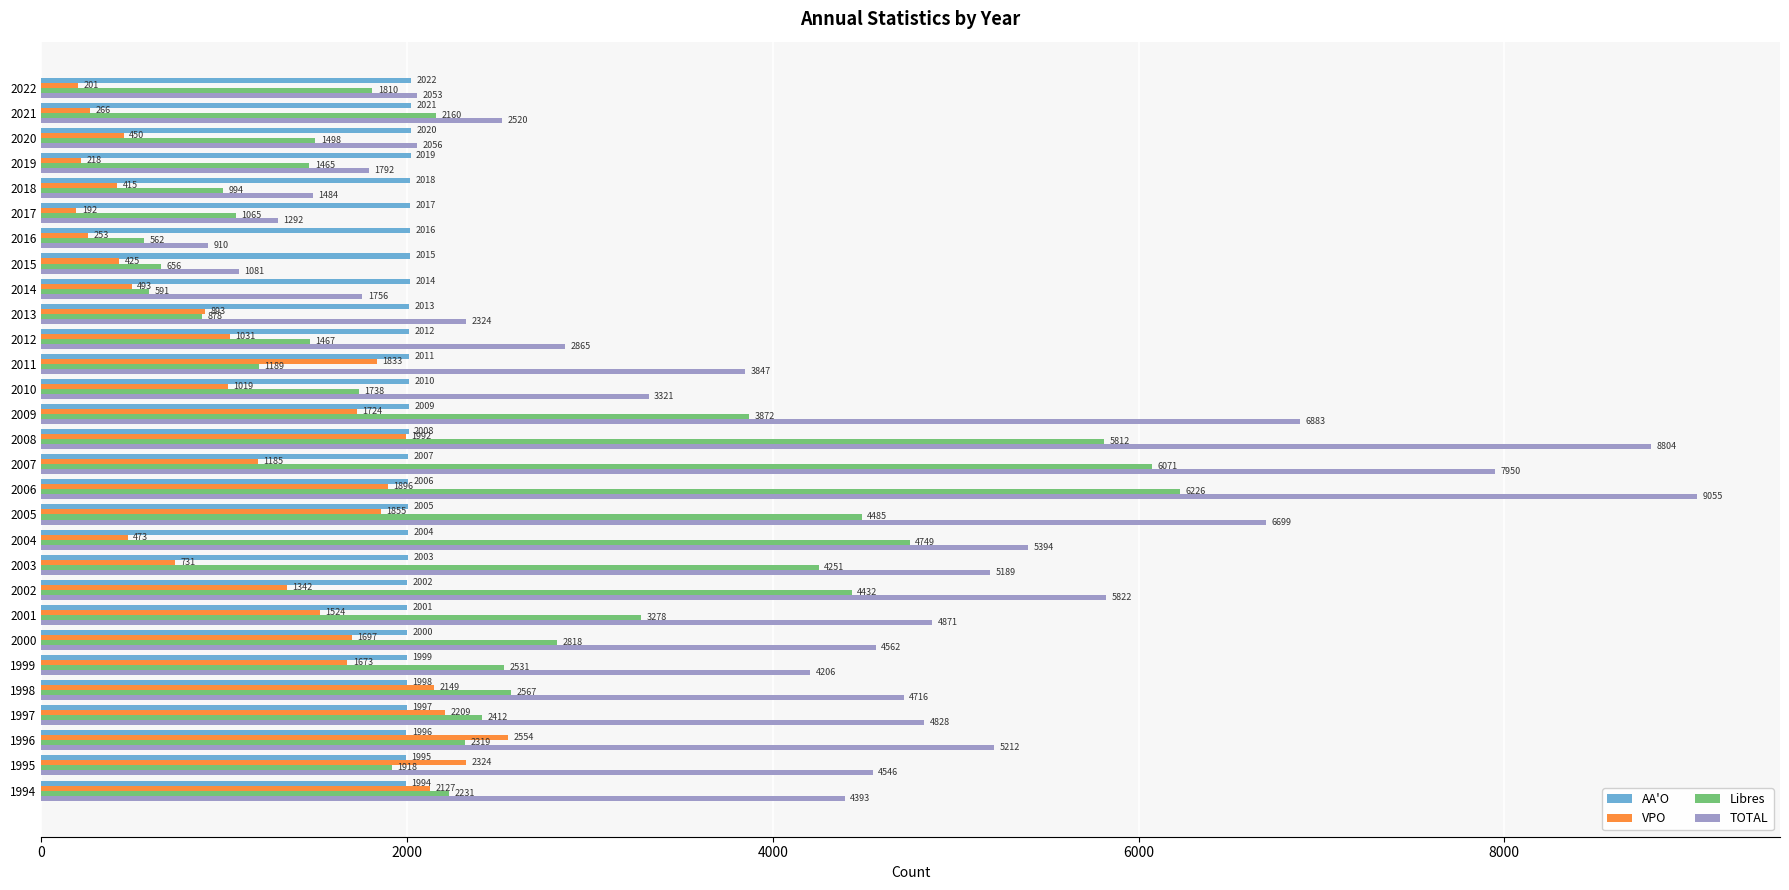

Rank the series by their average value, from highest to lowest.

TOTAL, Libres, AA'O, VPO